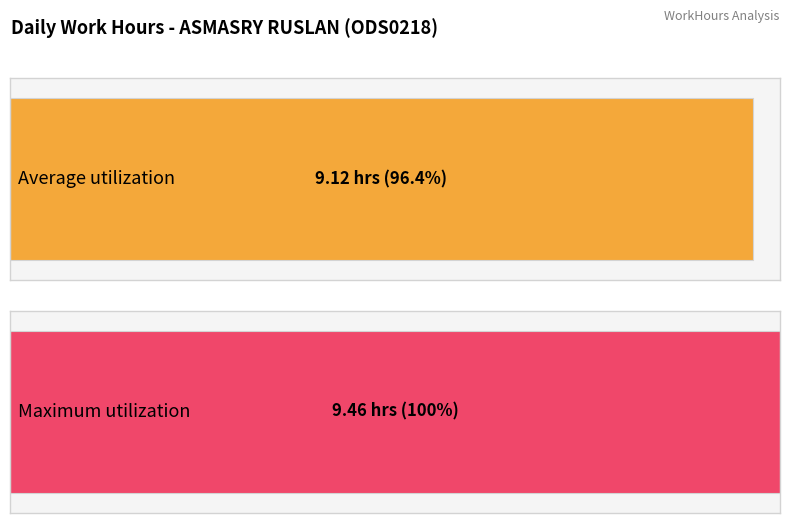

Between 7 and 22, which is larger?

22